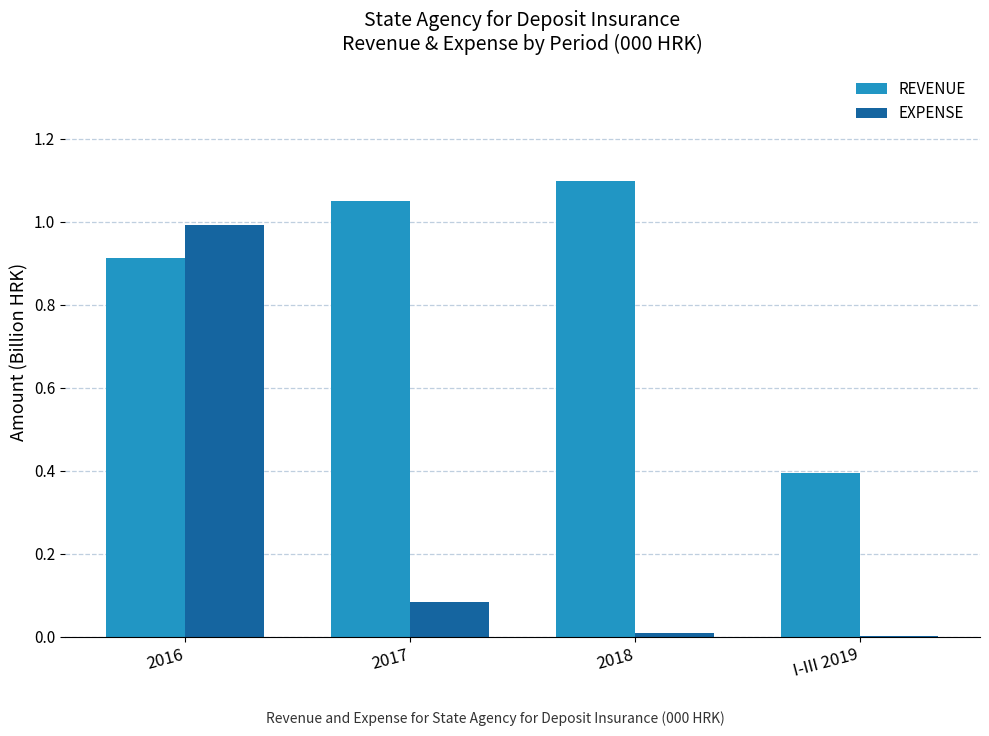

What is the sum of all REVENUE values?

3.5